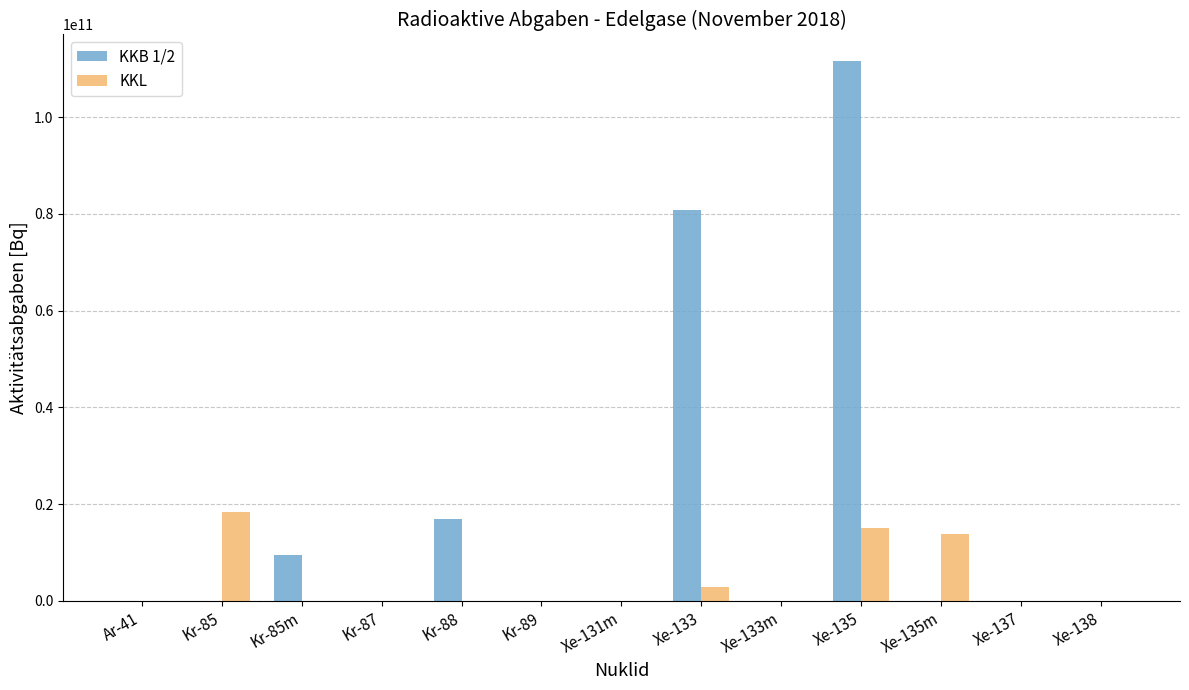

How many series are shown in this chart?

2